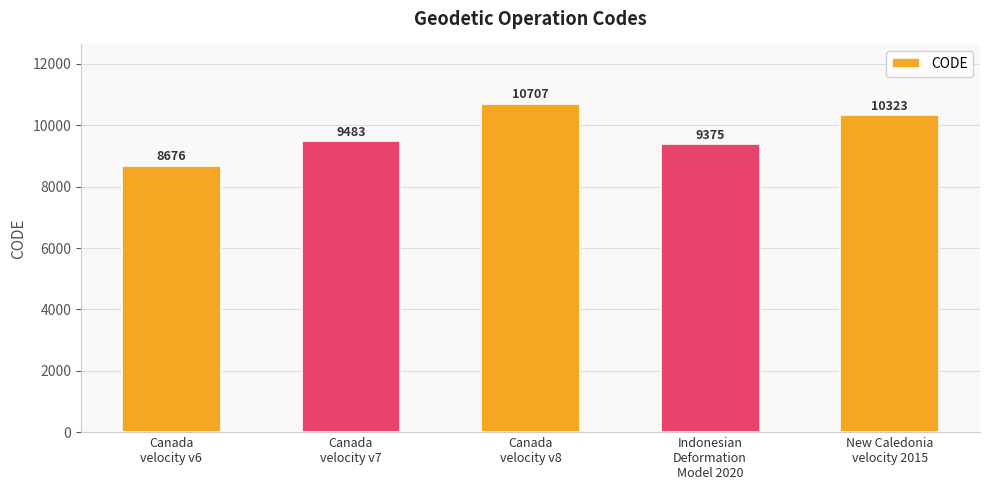

Which category has the highest value across all series?

Canada
velocity v8